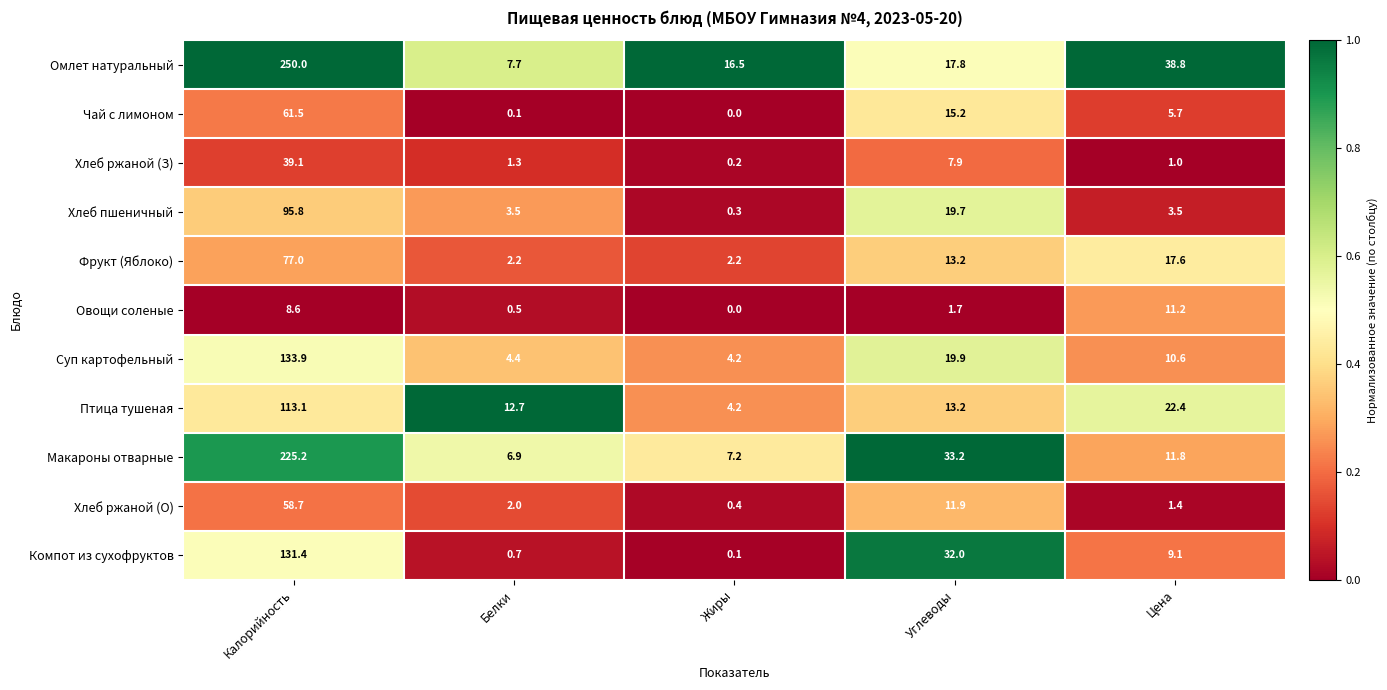

The value of Фрукт (Яблоко) at Углеводы is 13.2. True or false?

True